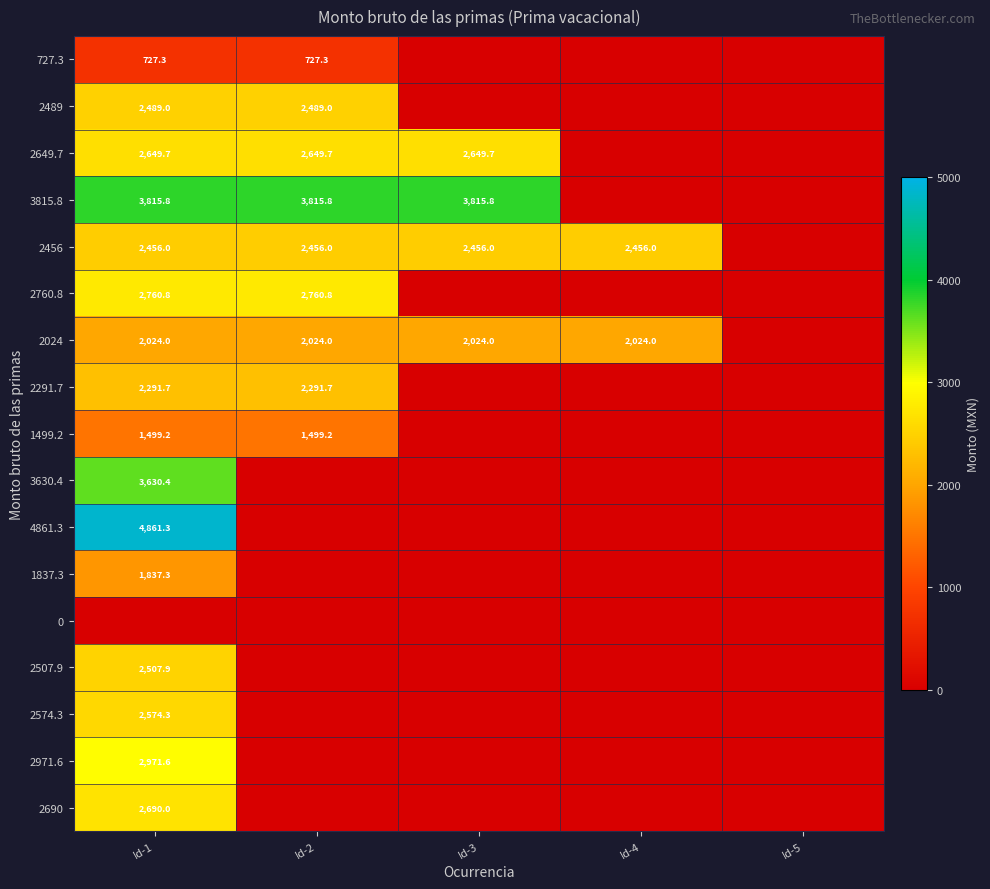

True or false: 727.3 has a value of 482.7 at Id-1.

False